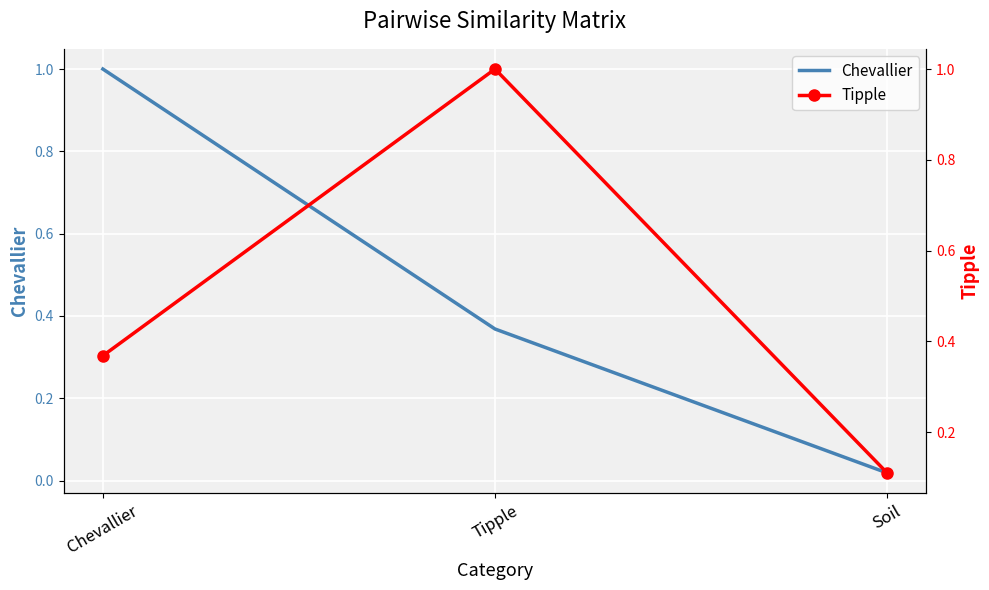

Is the value of Chevallier at Soil greater than the value of Tipple at Chevallier?

No